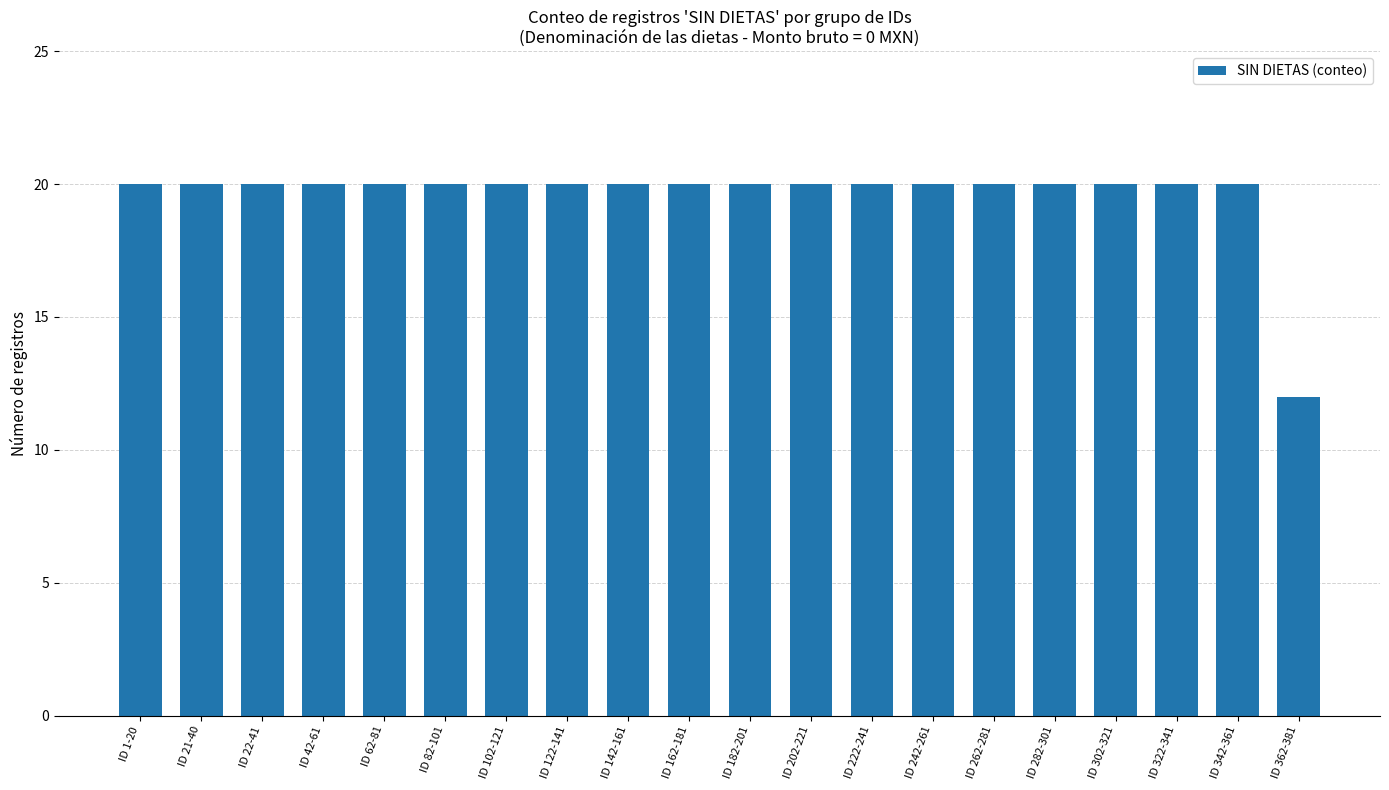

What is the difference between the maximum and minimum values?

8